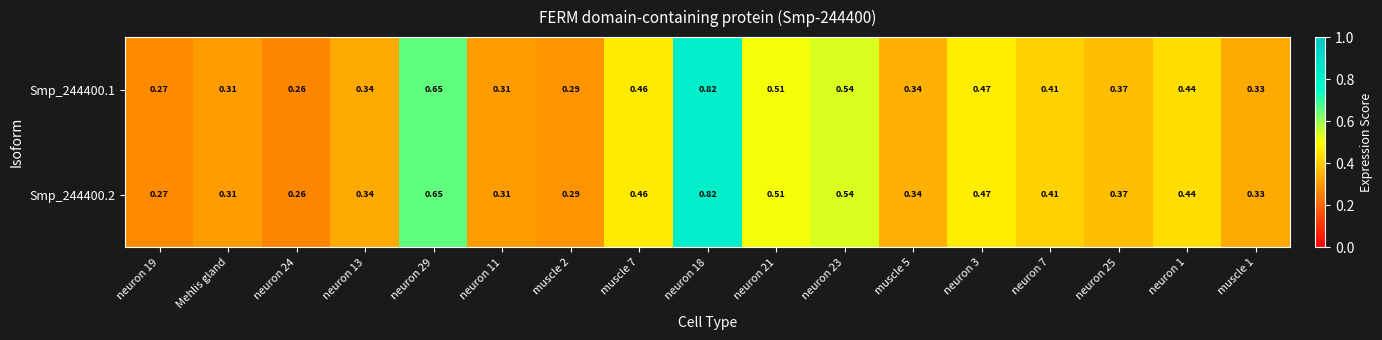

At which category is the sum across all series the highest?

neuron 18